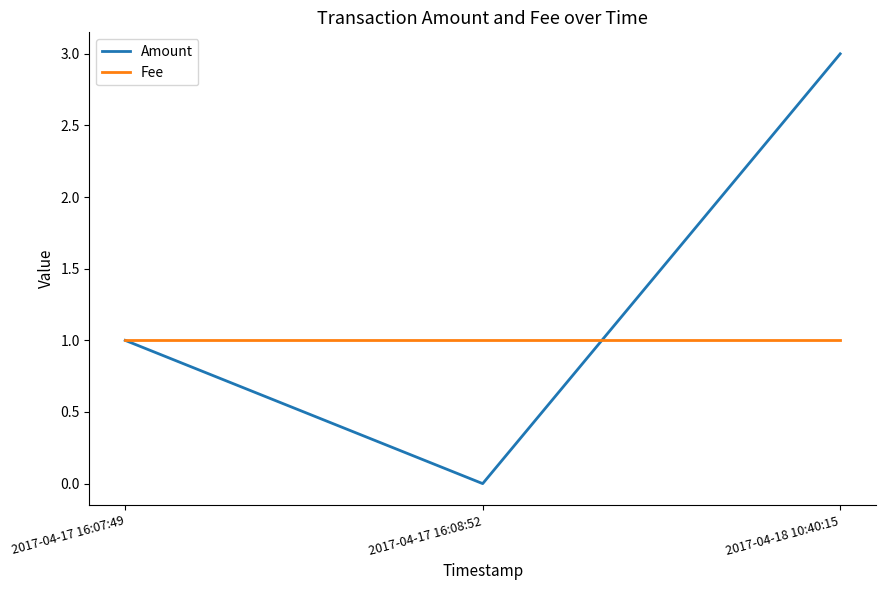

Count the number of data series in this chart.

2